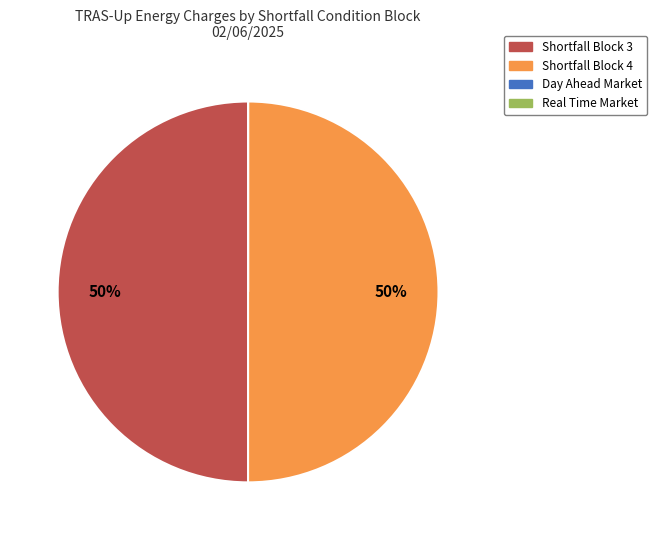

To the nearest percent, what is the average slice percentage?

25%